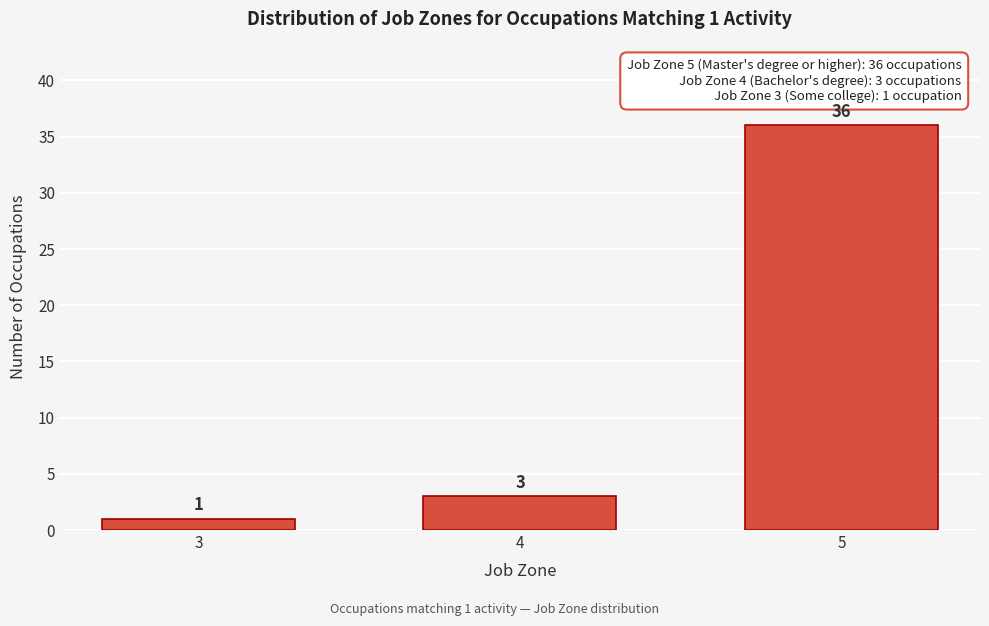

Reading left to right, extract all data points from this chart.

1	3	36